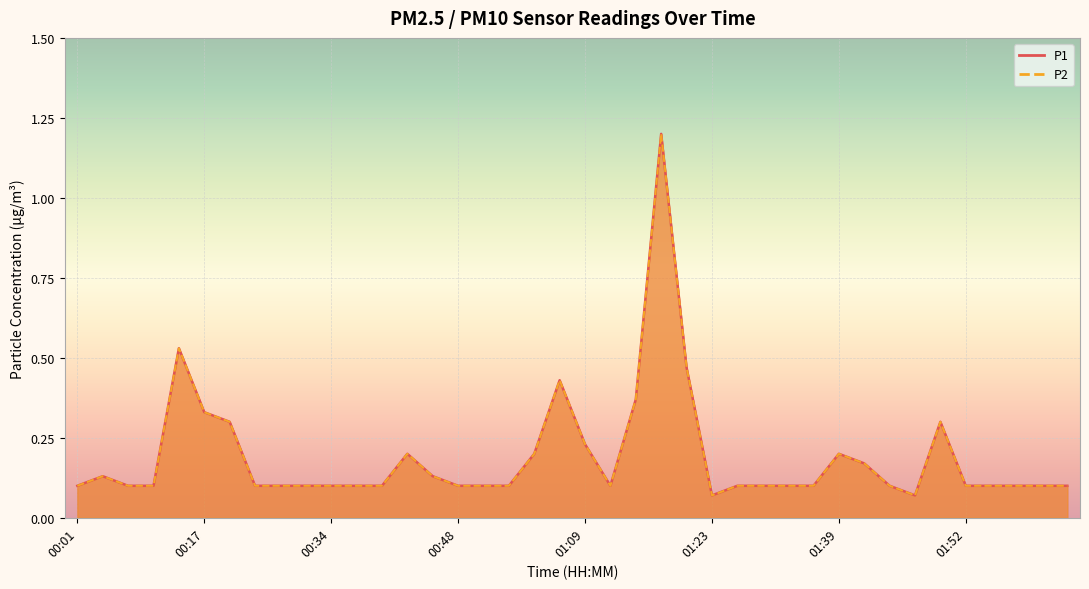

At which label is P2 closest to 0?

01:23